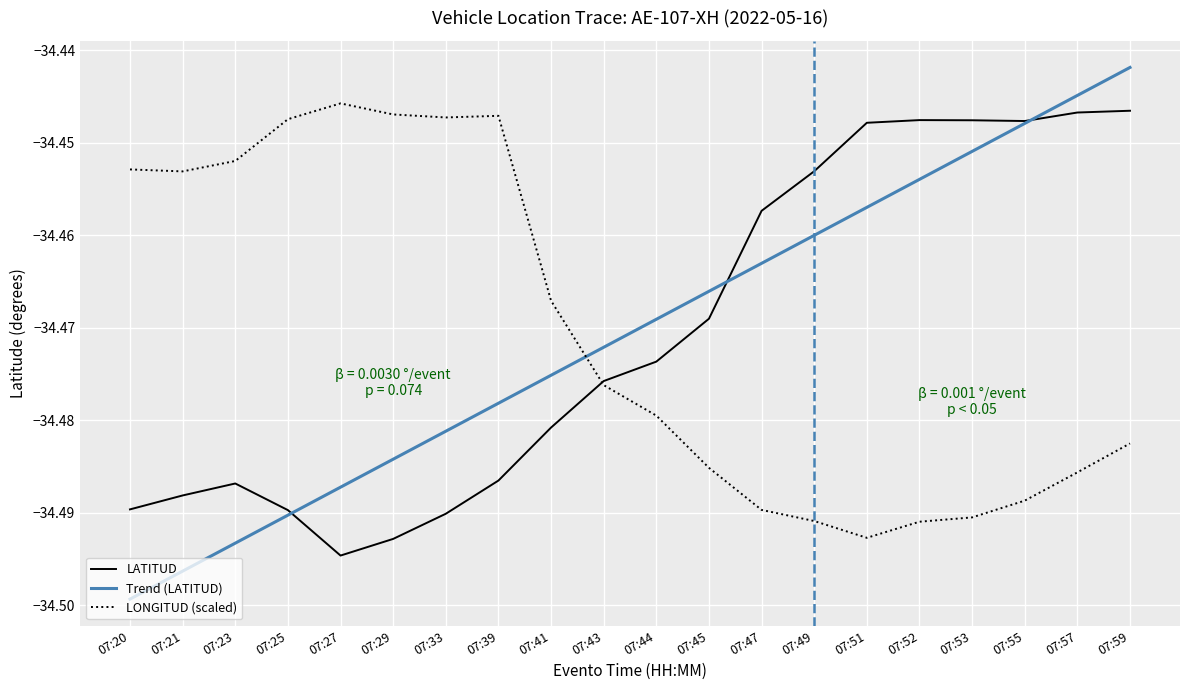

The LONGITUD (scaled) series shows -51.7 at 07:55. True or false?

False